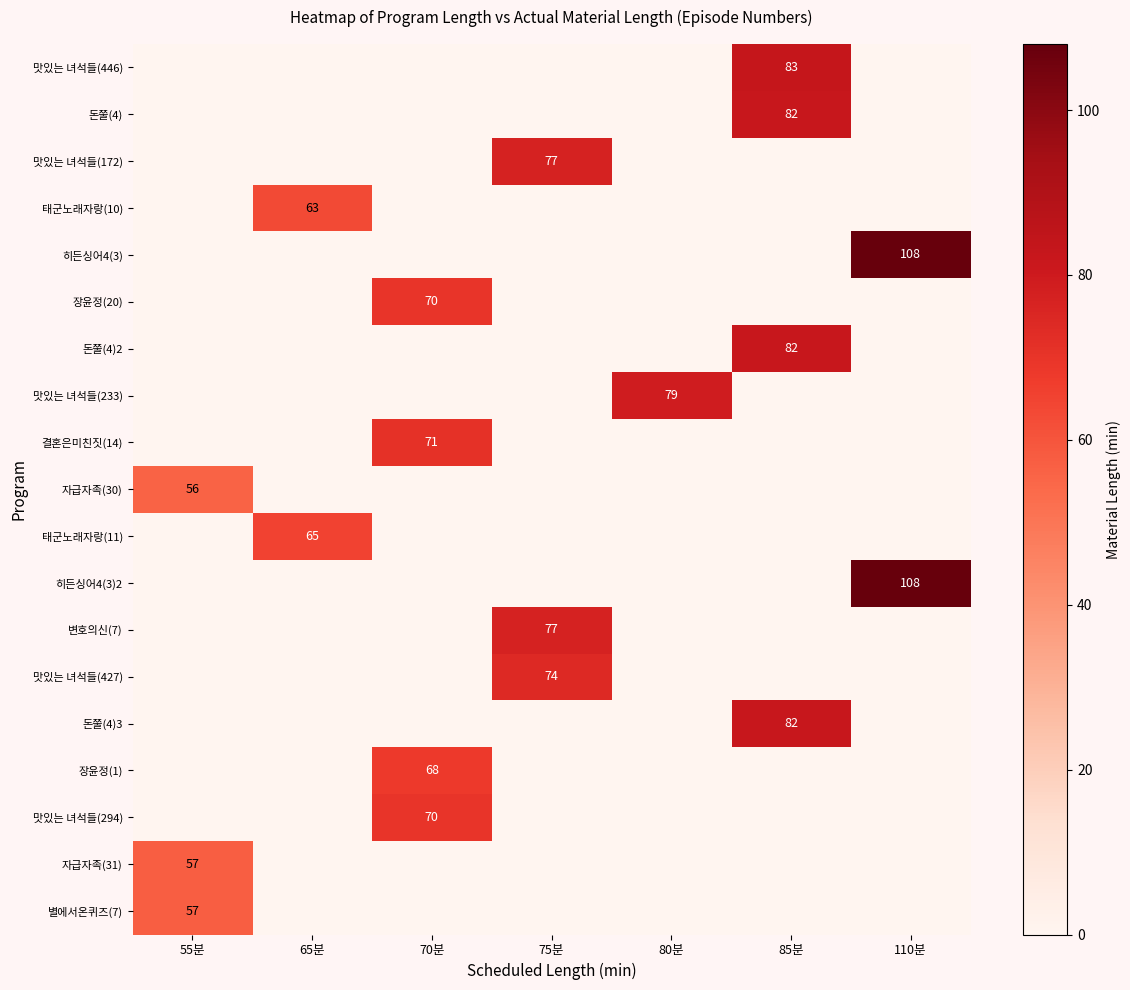

Is it true that 맛있는 녀석들(427) equals 74 at 75분?

True